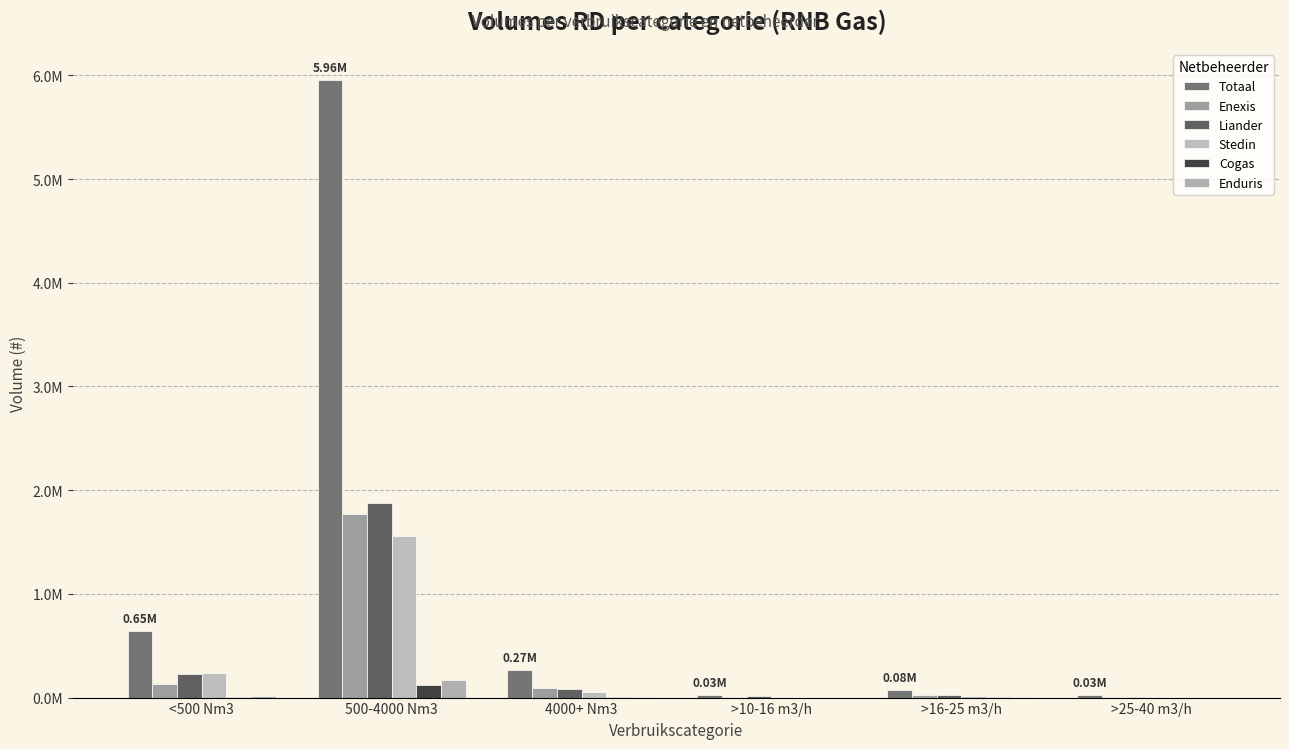

At how many categories does at least one series exceed 5784141?

1